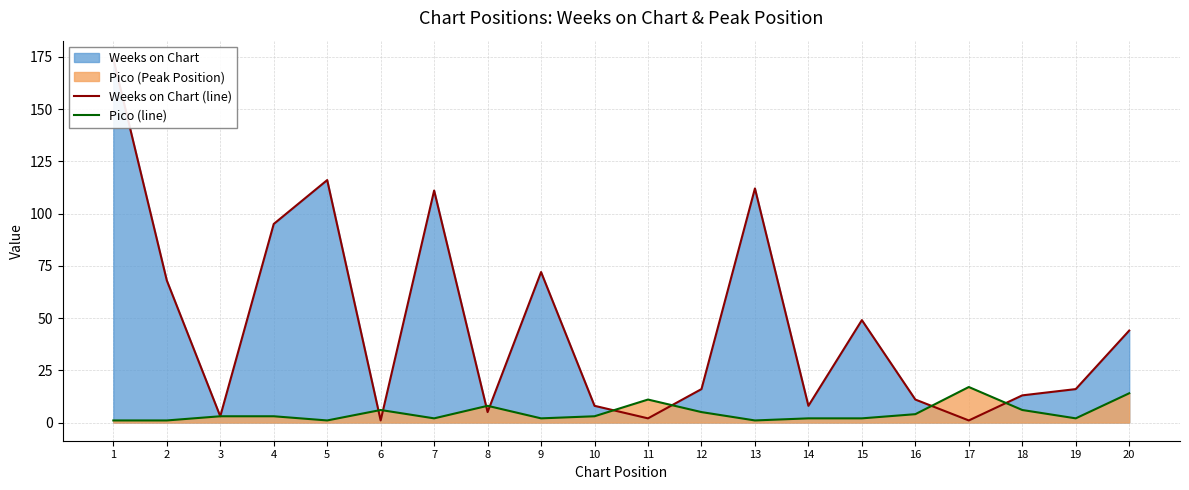

The Pico (line) series shows 9 at 6. True or false?

False